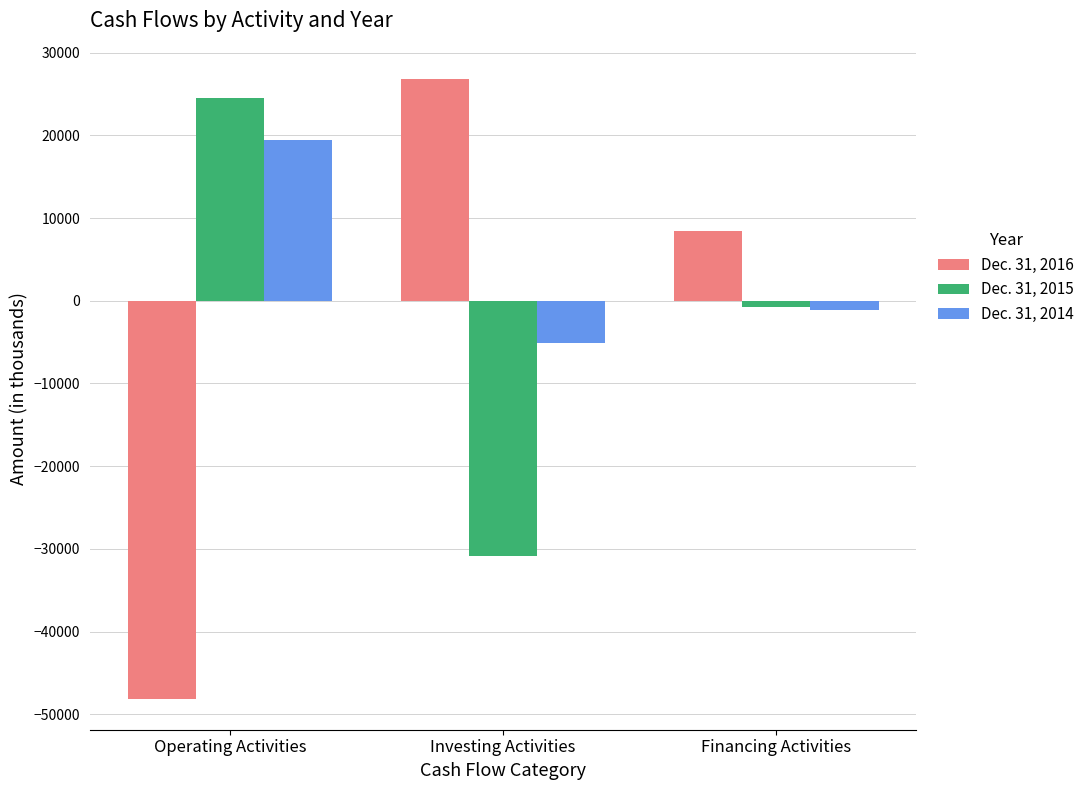

What is the sum of the Dec. 31, 2016 values at Operating Activities and Investing Activities?

-21282